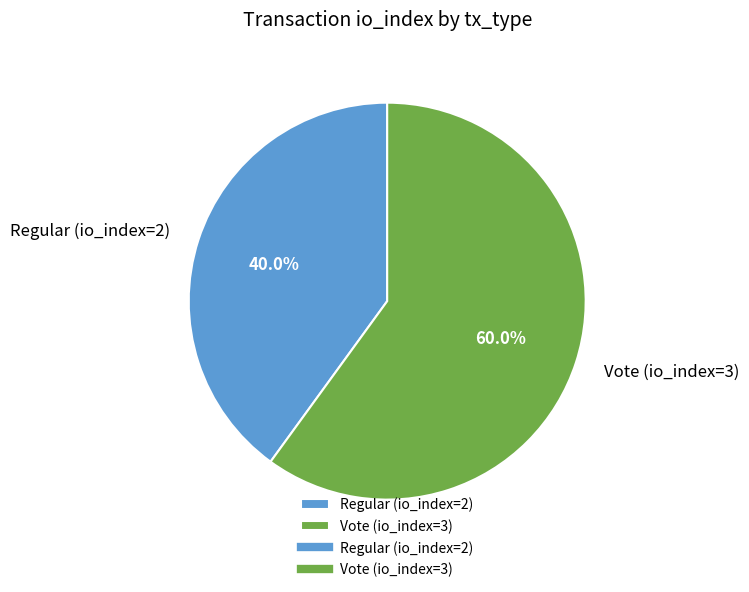

Is there any slice that represents more than half of the pie?

Yes